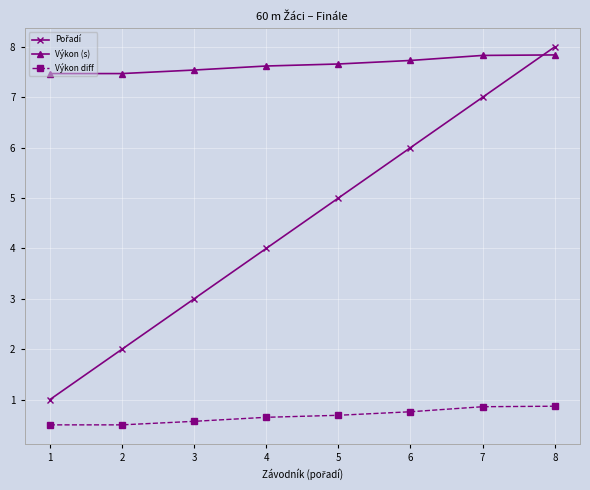

What is the average value of the Výkon (s) series?

7.6